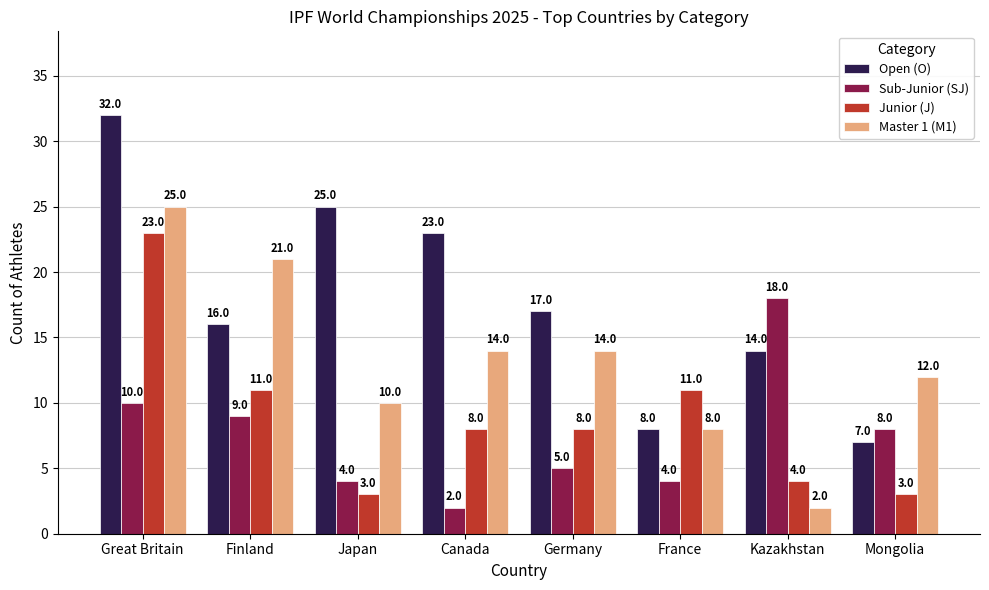

What is the value of the Master 1 (M1) bar at the 7th from the left?

2